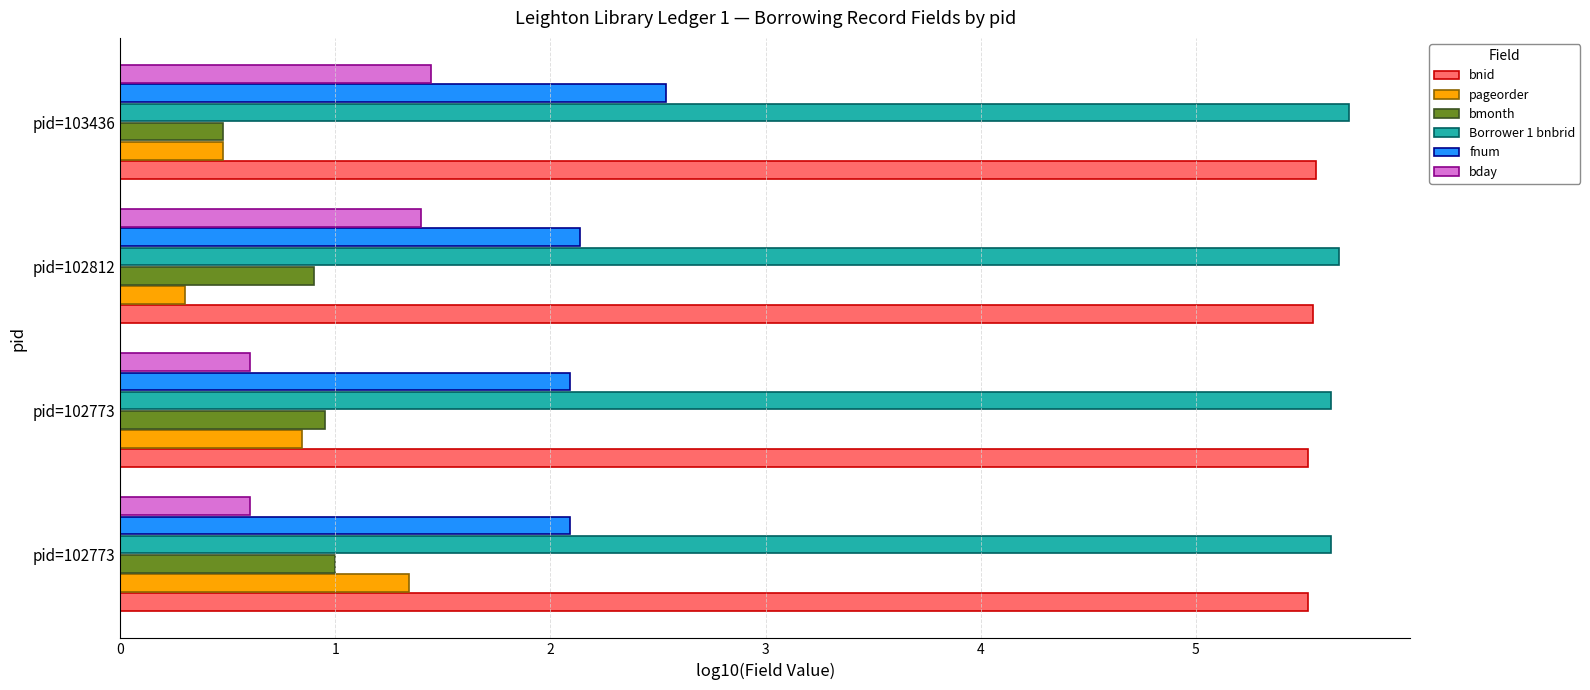

Count the number of data series in this chart.

6